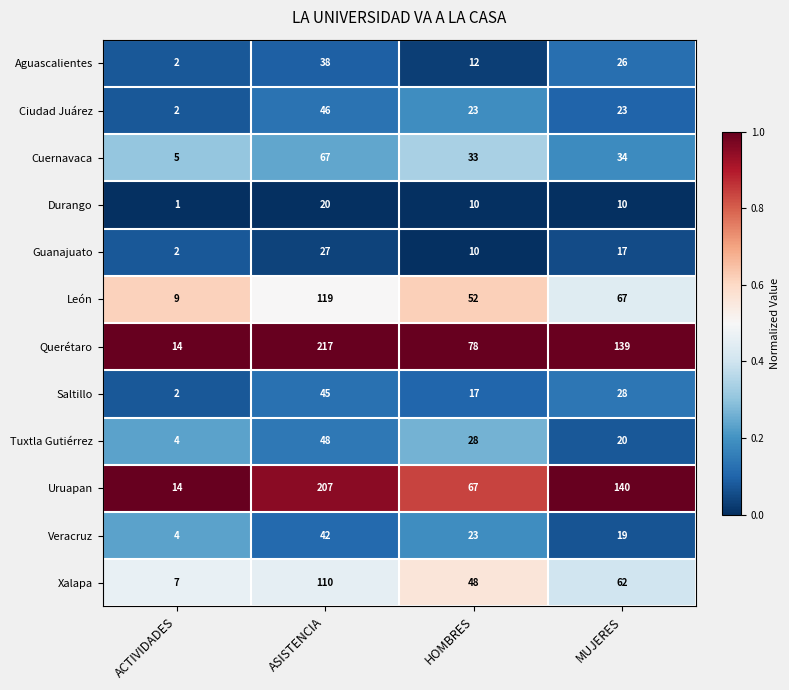

What is the spread (max minus min) of values at HOMBRES?

68